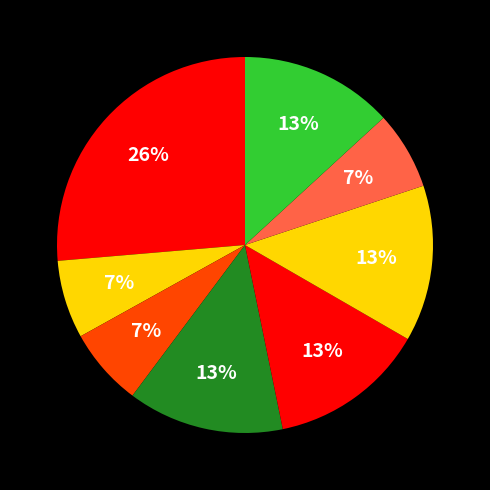

Count the number of slices in the pie.

8